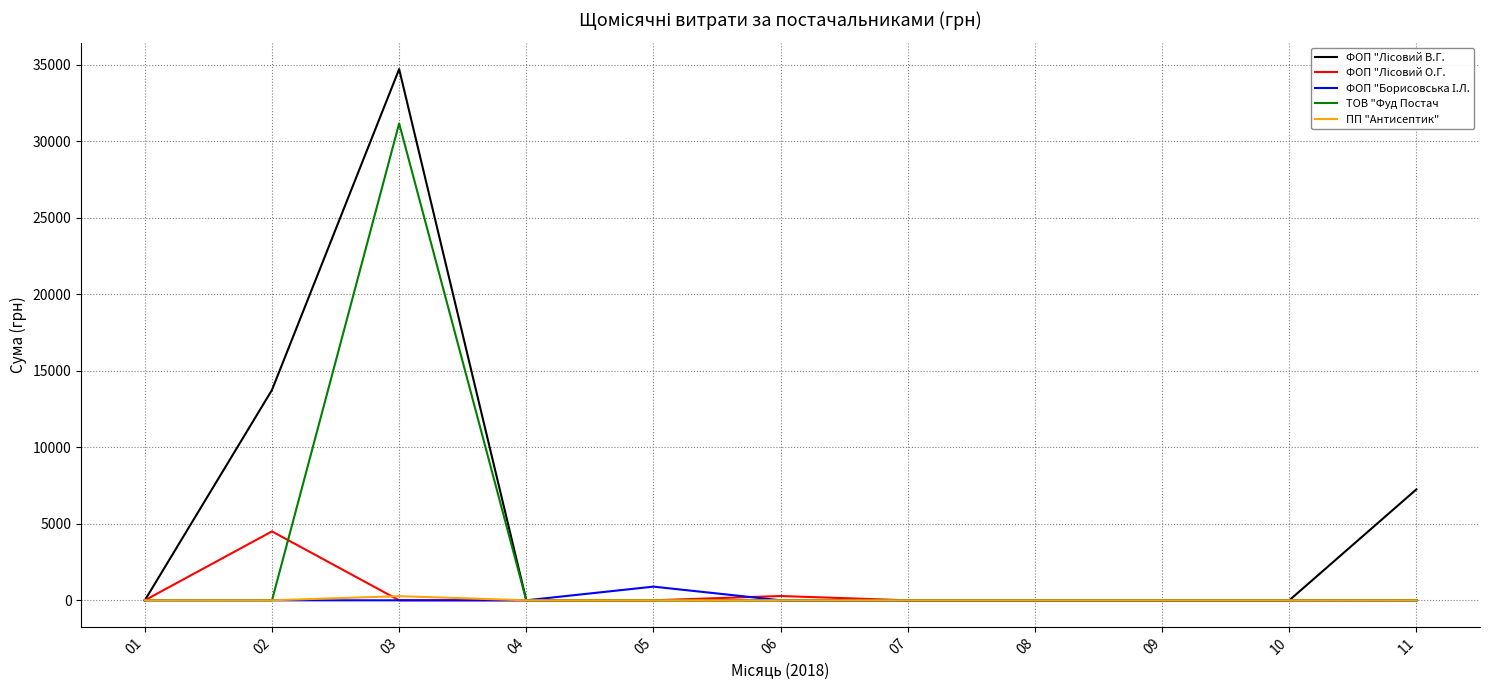

What is the maximum value shown in the chart?

34709.5